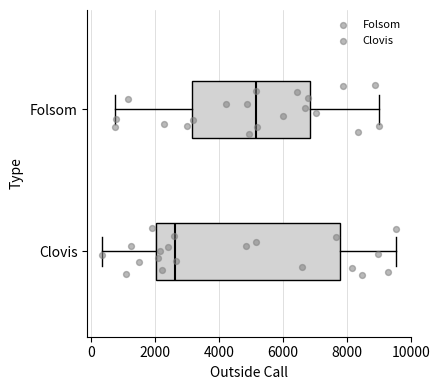

Reading bottom to top, transcribe this box plot: for each box, give where its median line is, the range the box spans, and where its two whiskers end, as read against the x-axis. The values are not printed on the chart, so give them approximately, as read against the axis.

Clovis: median 2600, box 2000 to 7800, whiskers 400 to 9600
Folsom: median 5200, box 3200 to 6800, whiskers 800 to 9000